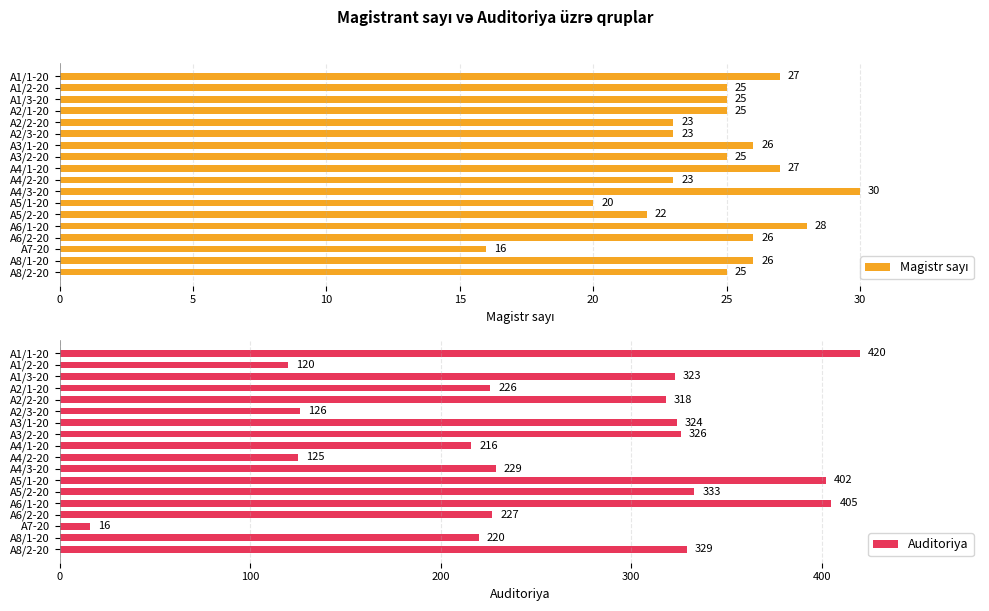

At which label is Auditoriya closest to 218?

A4/1-20